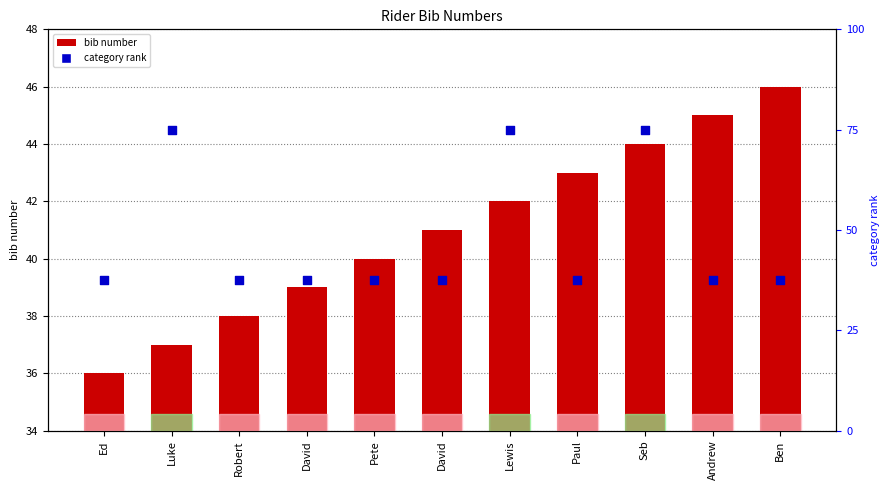

Is the value of category rank at Paul greater than the value of bib number at Robert?

No